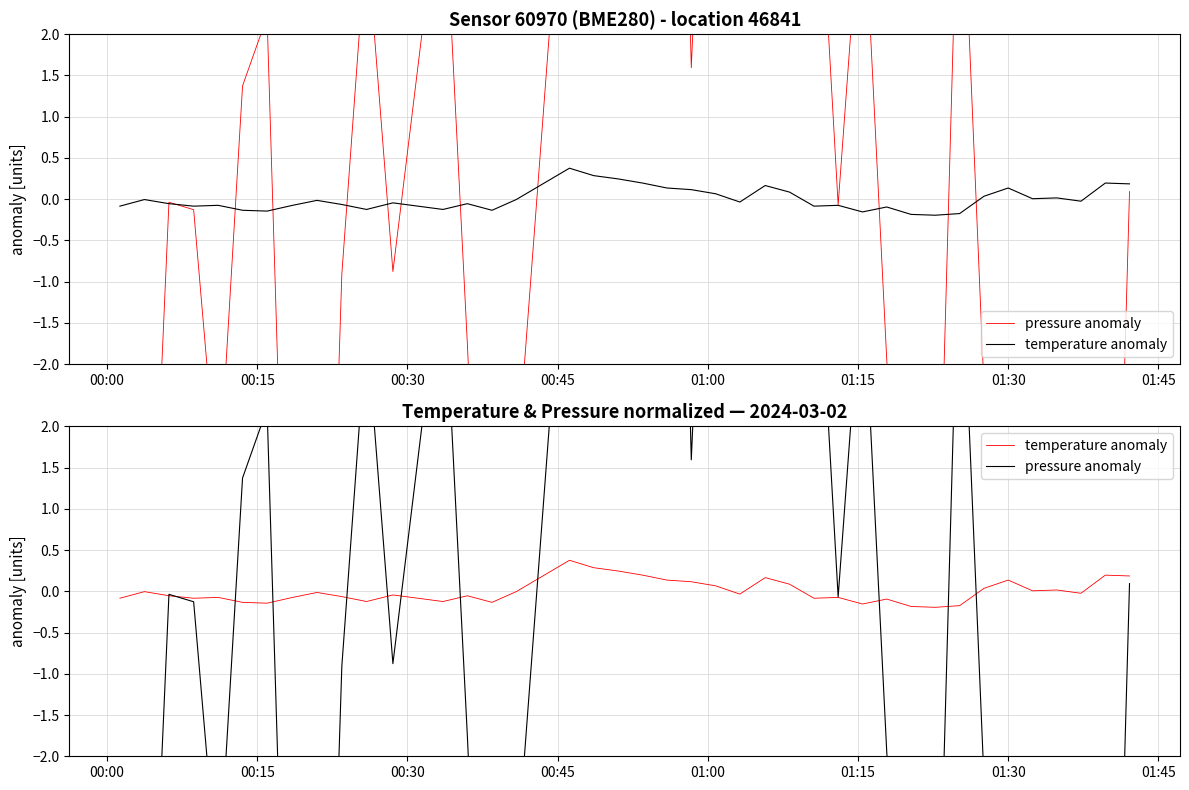

True or false: pressure anomaly has a value of 1.3 at 01:30.

False